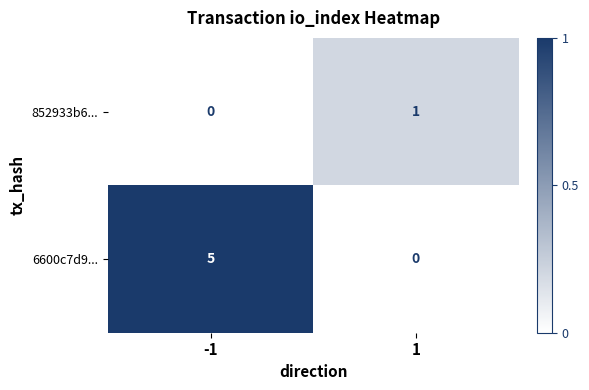

Which series has the largest range (max minus min)?

6600c7d9...